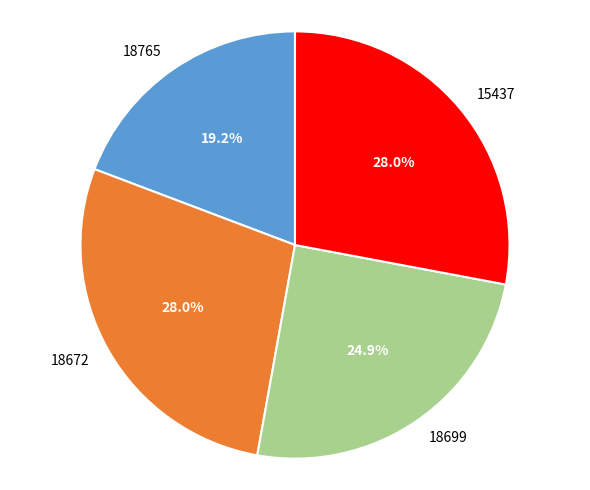

True or false: 18699 accounts for 12% of the total.

False